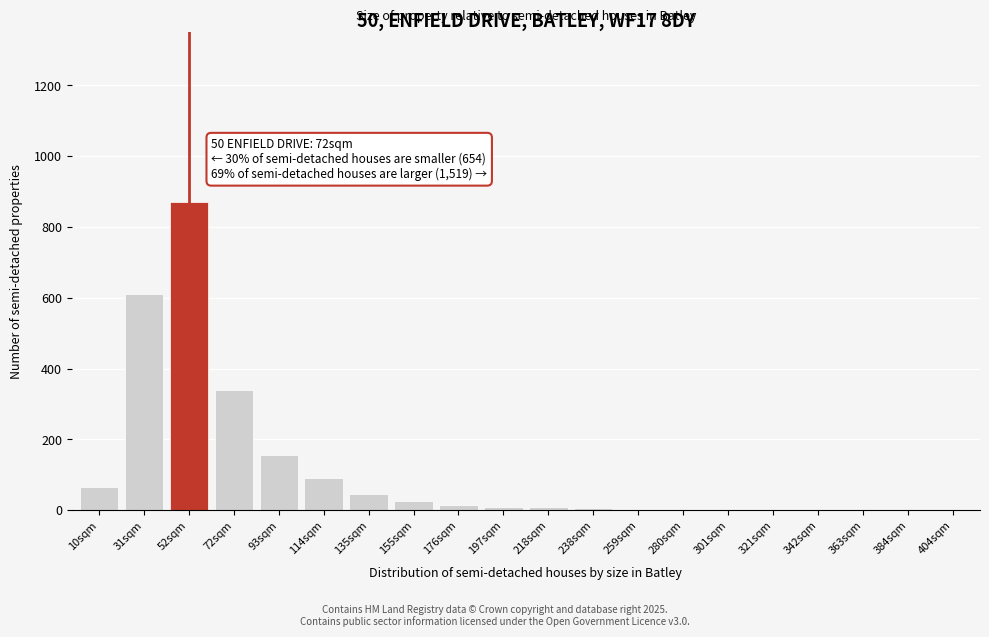

At which label is the value closest to 435?

72sqm